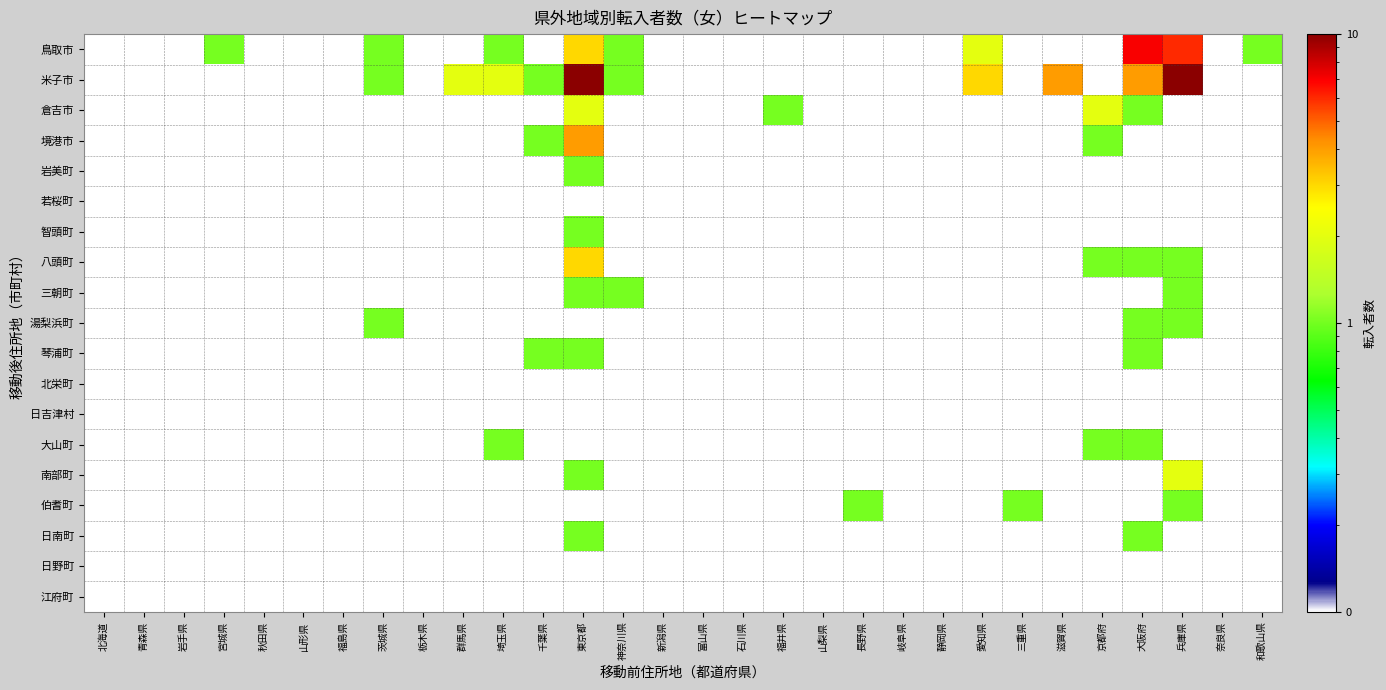

At which category is the sum across all series the highest?

東京都